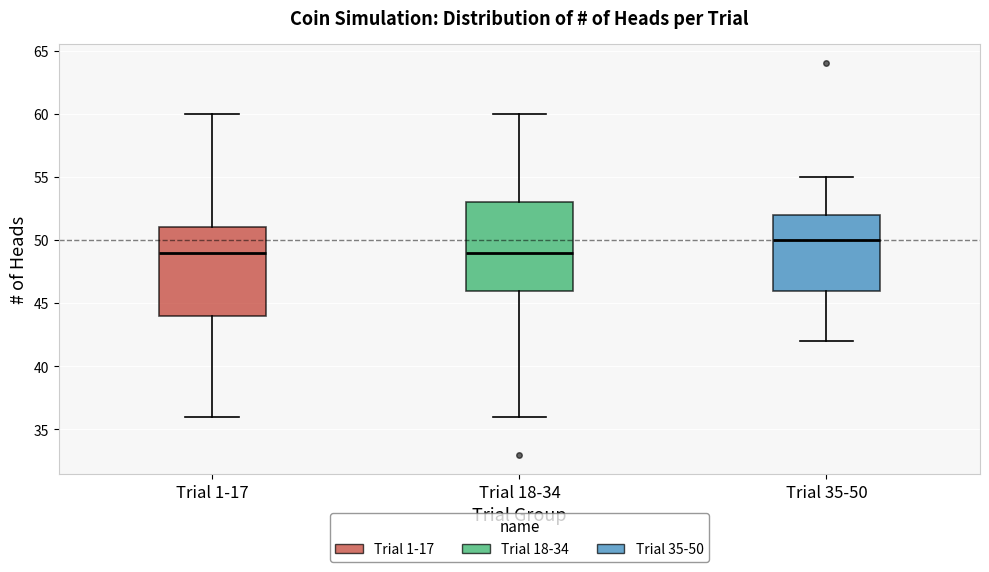

Reading left to right, read every box against the y-axis: the position of its median line, the range the box covers, and the ends of its whiskers. The values are not printed on the chart, so give them approximately, as read against the axis.

Trial 1-17: median 49, box 44 to 51, whiskers 36 to 60
Trial 18-34: median 49, box 46 to 53, whiskers 36 to 60
Trial 35-50: median 50, box 46 to 52, whiskers 42 to 55